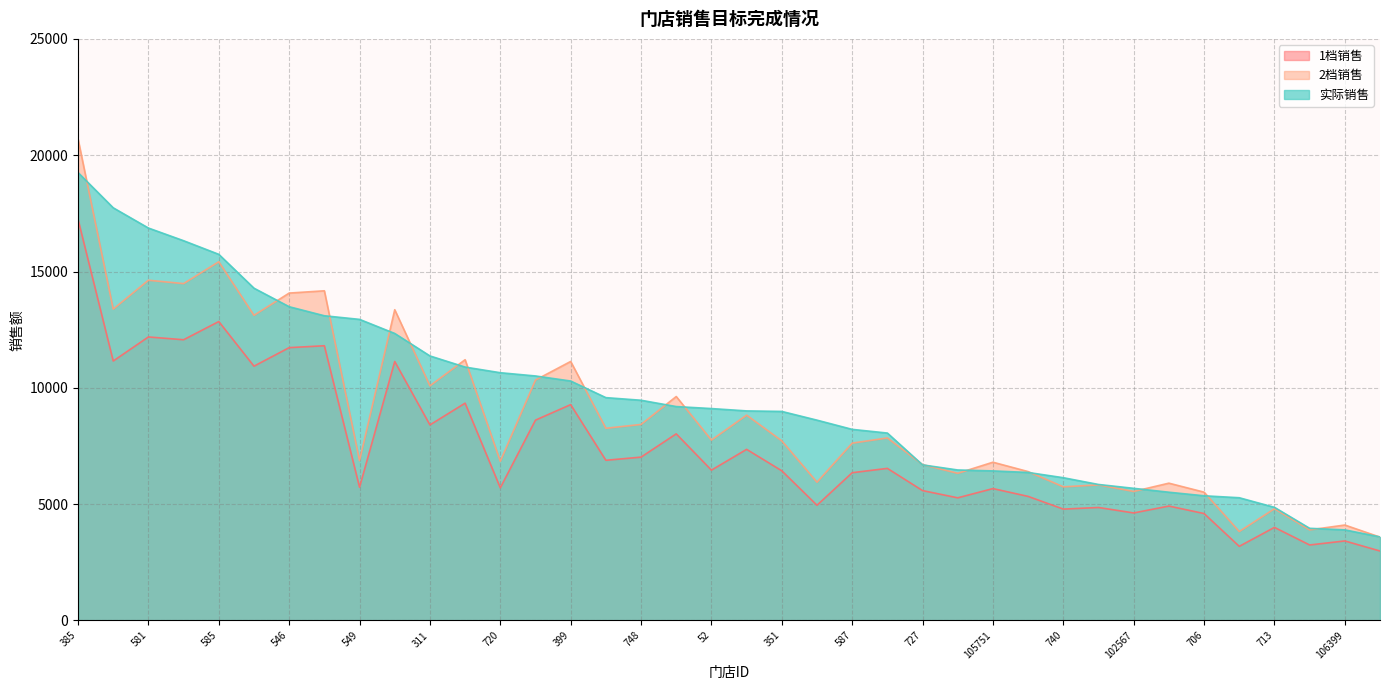

What is the spread (max minus min) of values at 102567?

1058.5